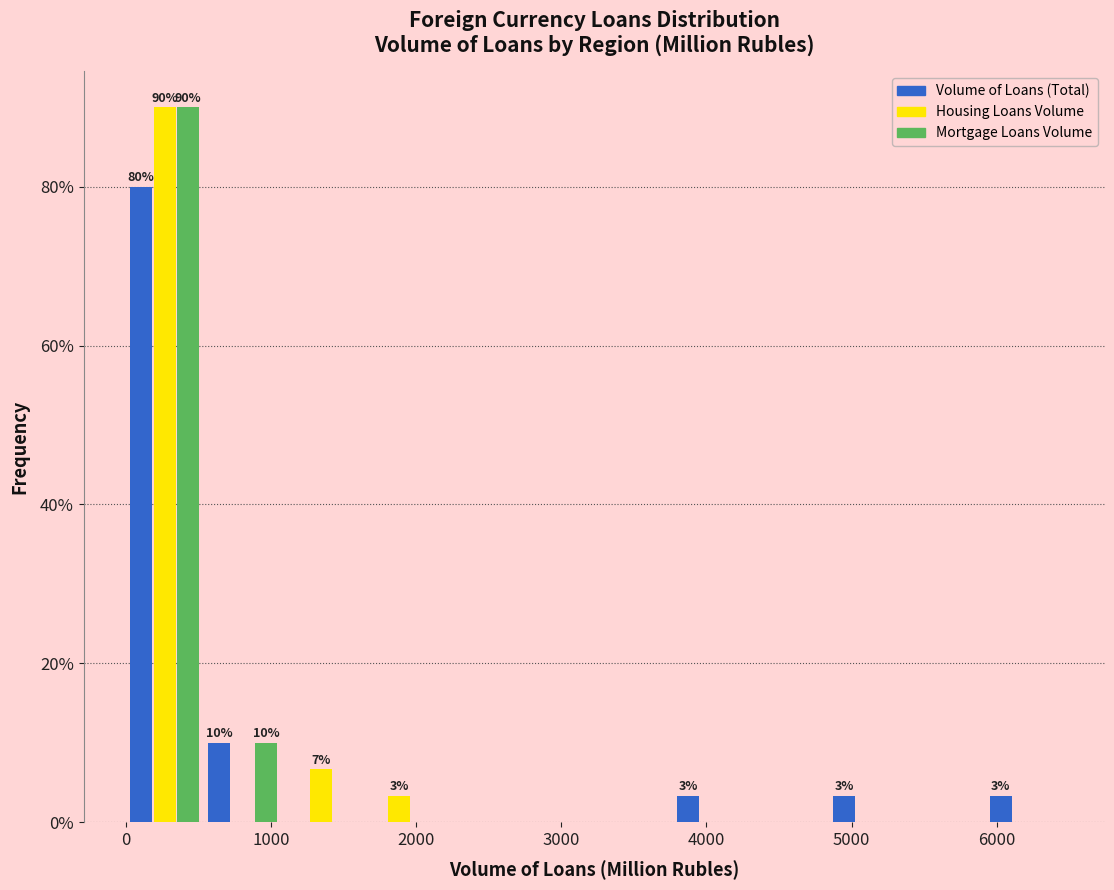

In the Mortgage Loans Volume series, which range on the x-axis has the tallest bar?

0 to 500